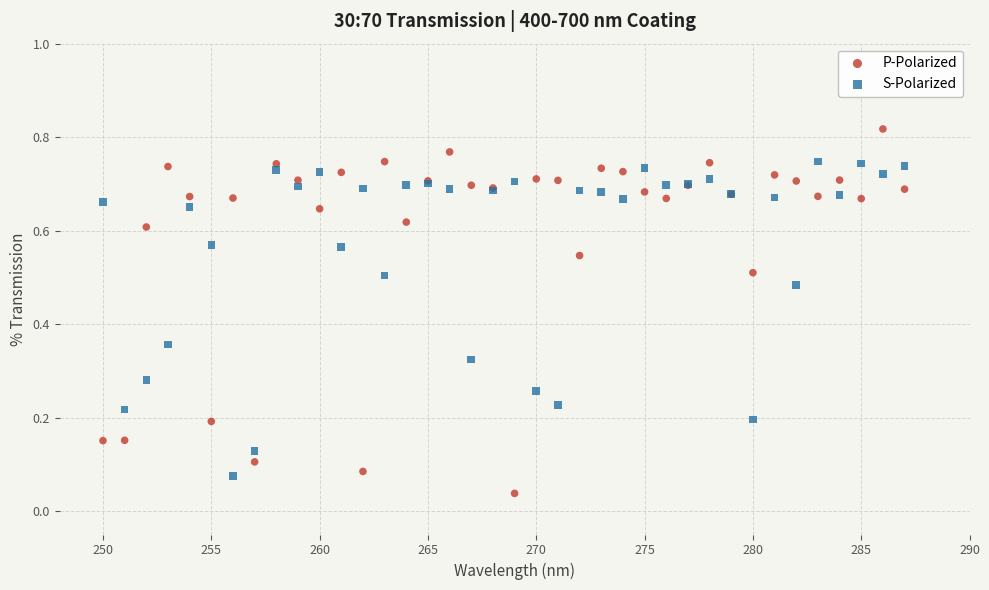

What is the X range (max minus min) for the scatter plot?

37.0